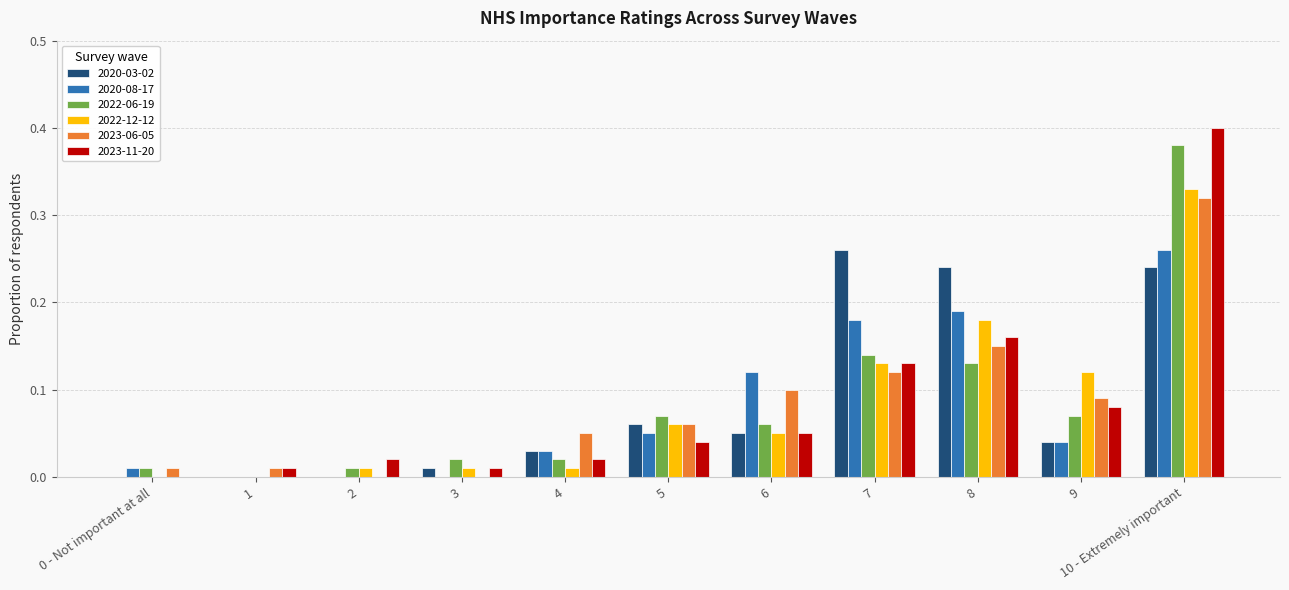

Is the value of 2023-11-20 at 5 greater than the value of 2022-06-19 at 1?

Yes